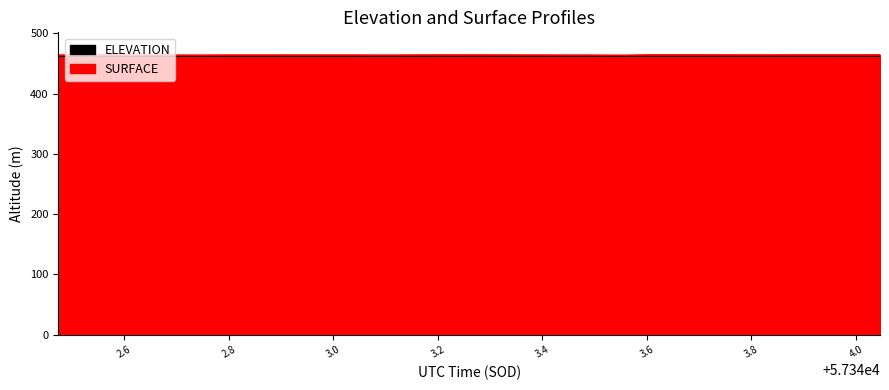

What is the average value of the SURFACE series?

464.1